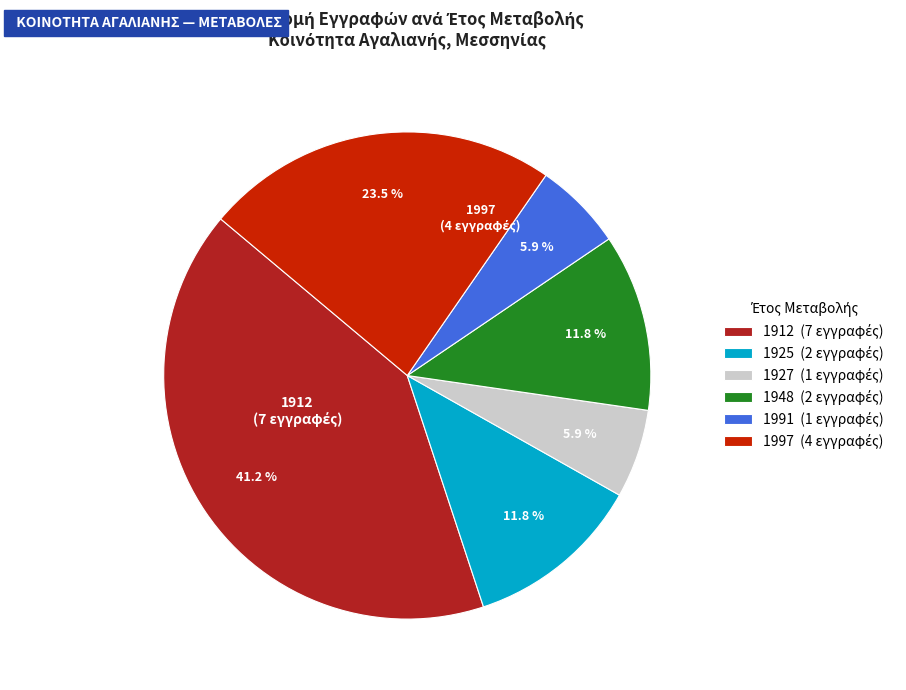

What percentage do 1997 and 1991 together represent?

29.4%